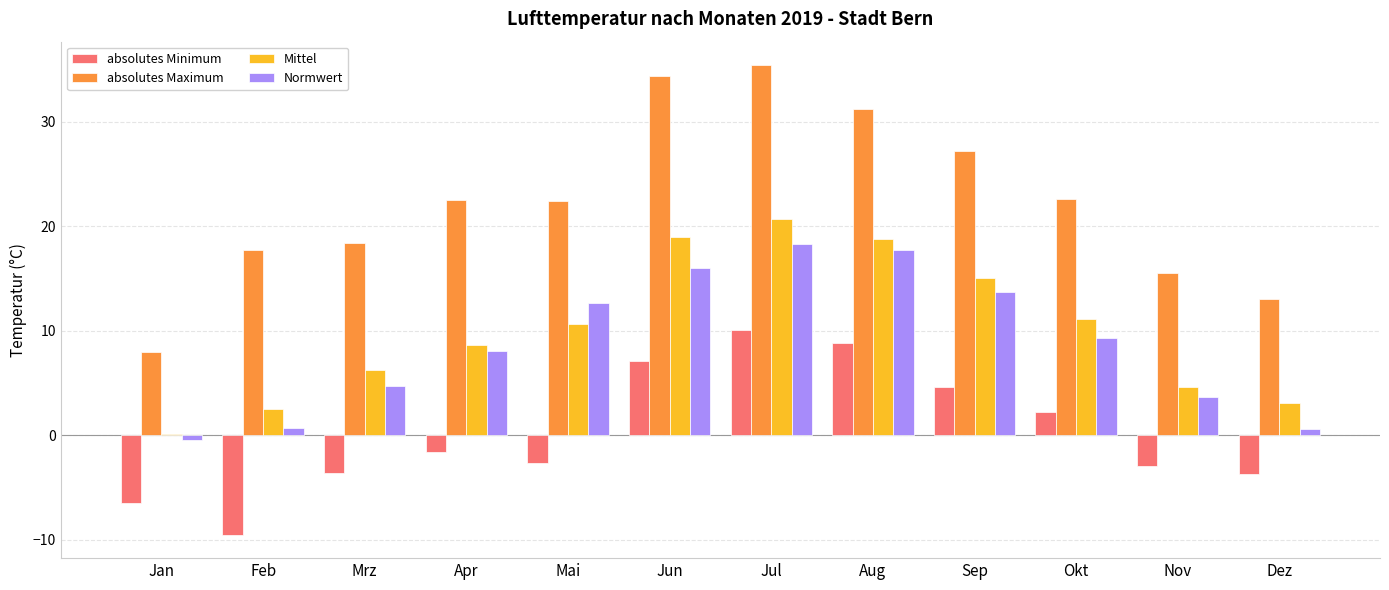

What is the maximum value shown in the chart?

35.4